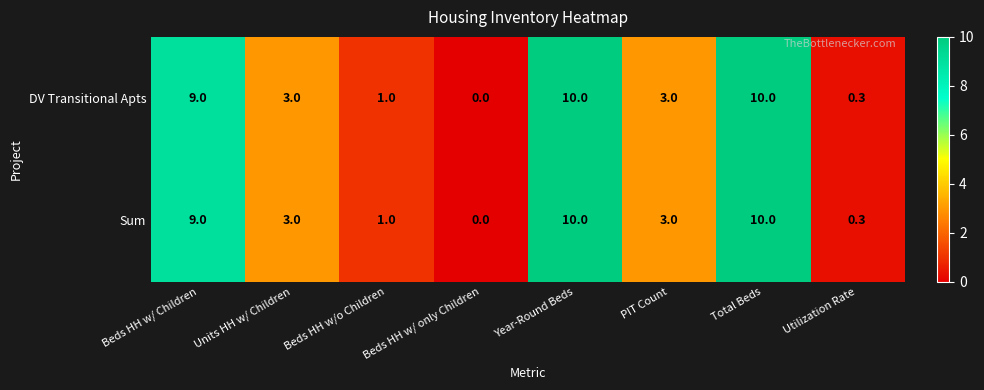

Where does the Sum series first go above 3?

Beds HH w/ Children